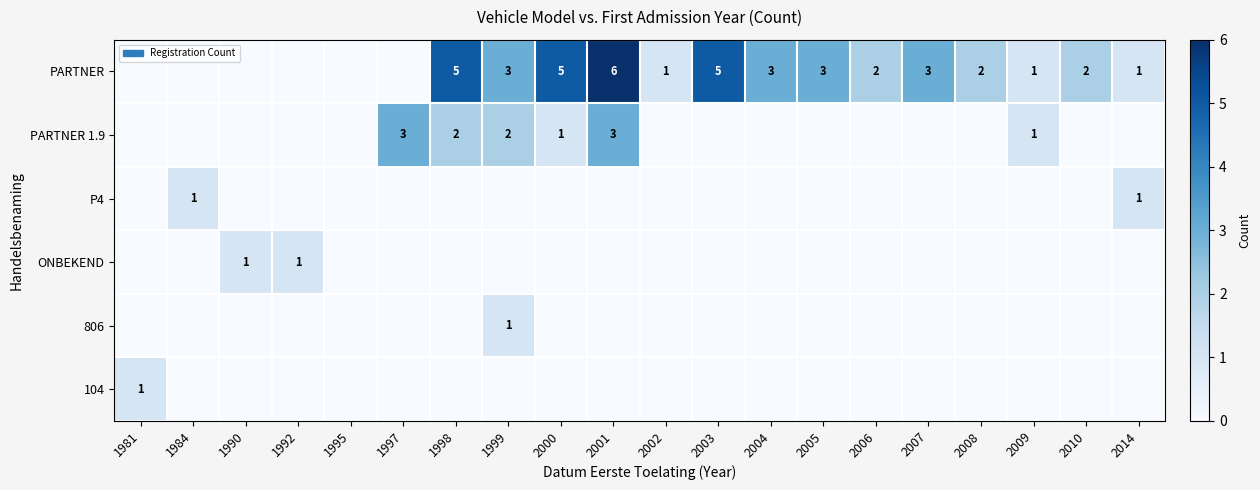

Is the value of PARTNER at 1999 greater than the value of PARTNER 1.9 at 1998?

Yes